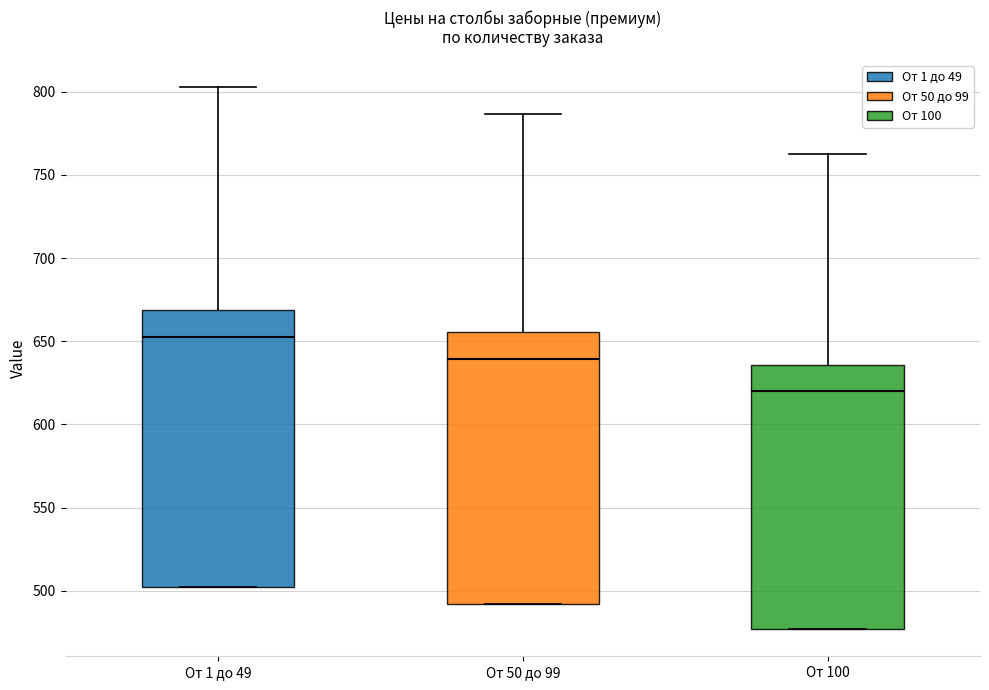

Where does the upper whisker of the box for От 50 до 99 end on the y-axis? The values are not printed on the chart, so give them approximately, as read against the axis.

785